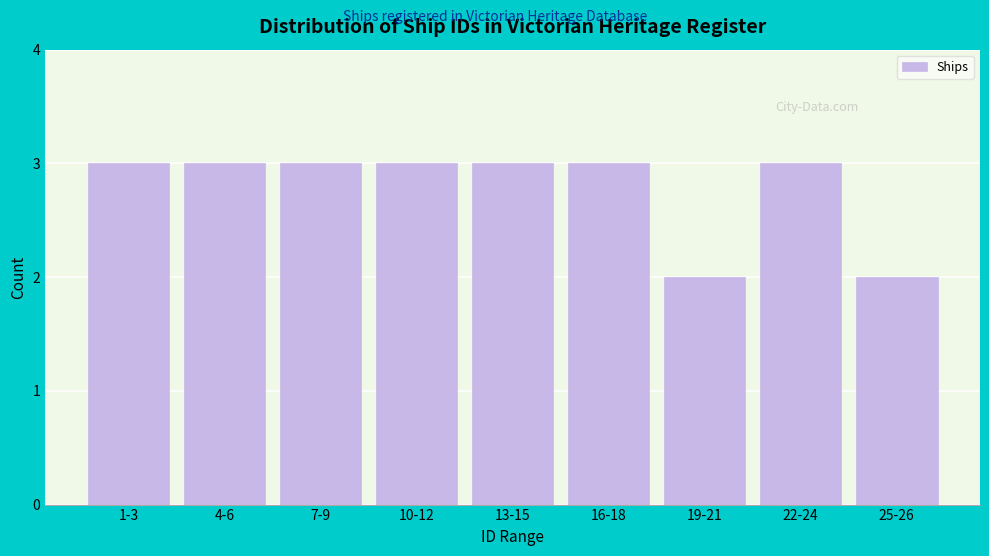

Reading right to left, transcribe all the data shown in this chart.

25-26=2	22-24=3	19-21=2	16-18=3	13-15=3	10-12=3	7-9=3	4-6=3	1-3=3